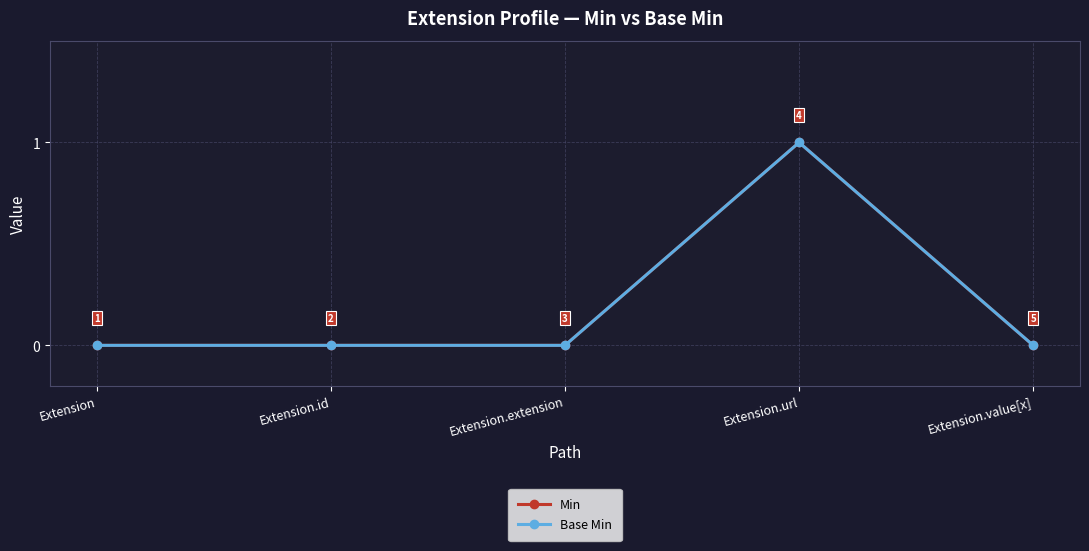

Does the chart have visible grid lines?

Yes